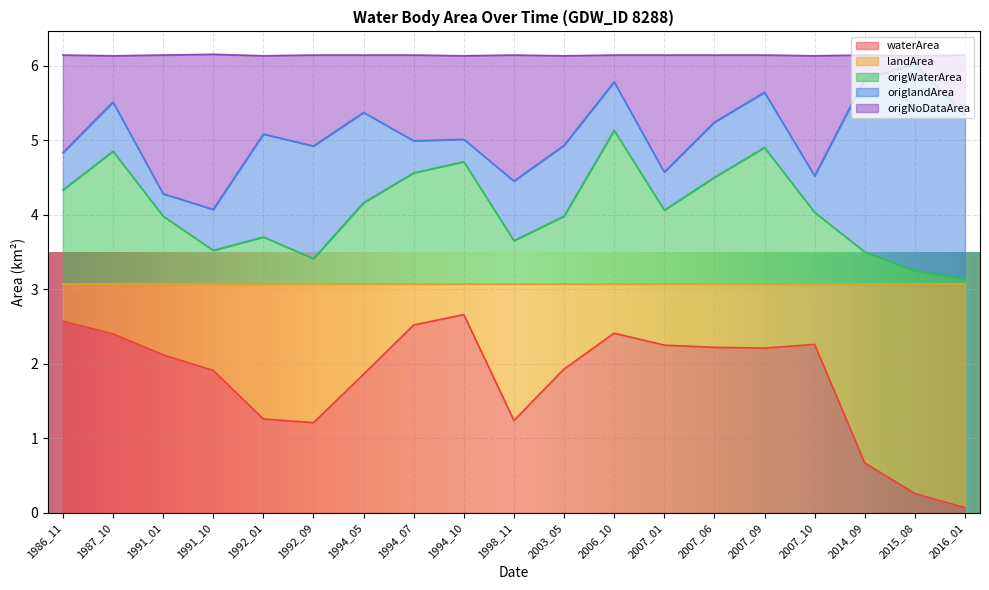

Is it true that waterArea equals 0.7 at 1994_05?

False